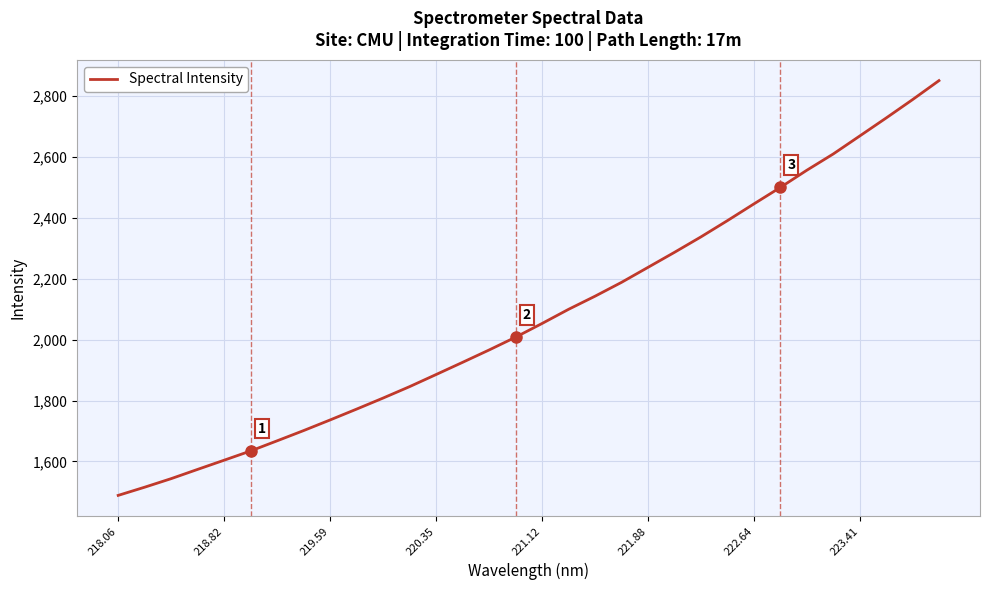

What is the difference between the maximum and minimum values?

1362.4